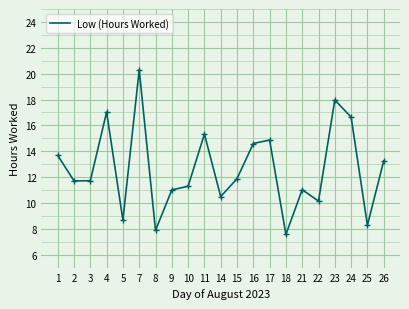

The value at 4 is 8.0. True or false?

False